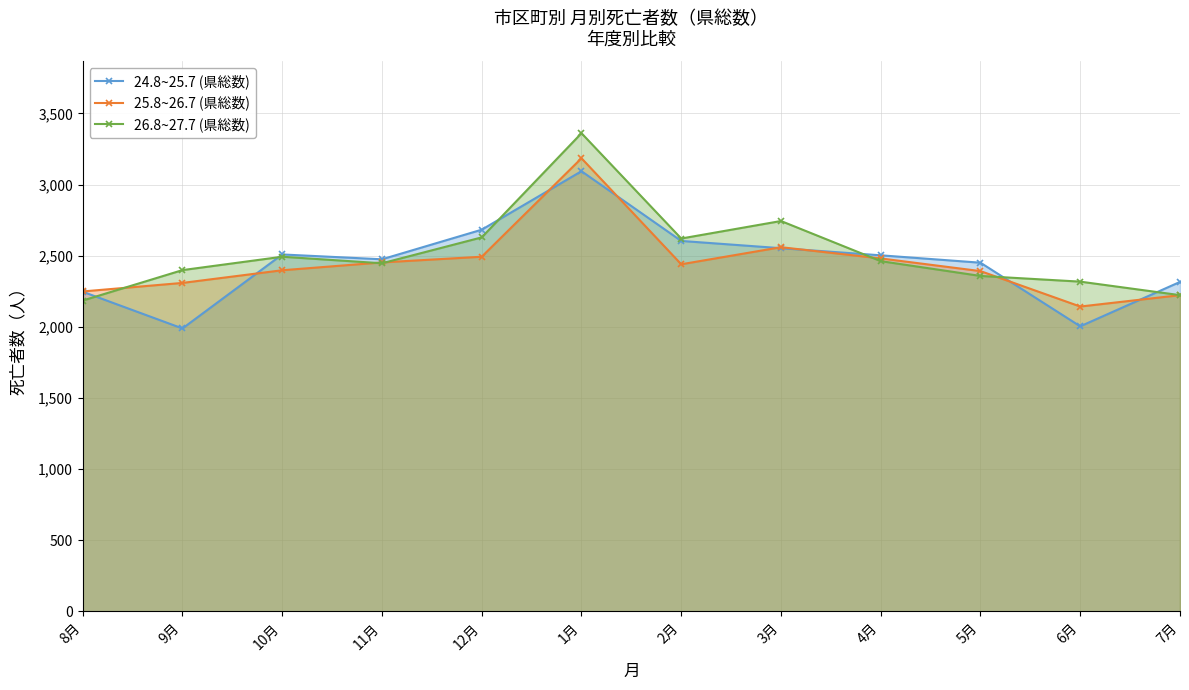

At which category does 26.8~27.7 (県総数) reach its first local valley?

11月